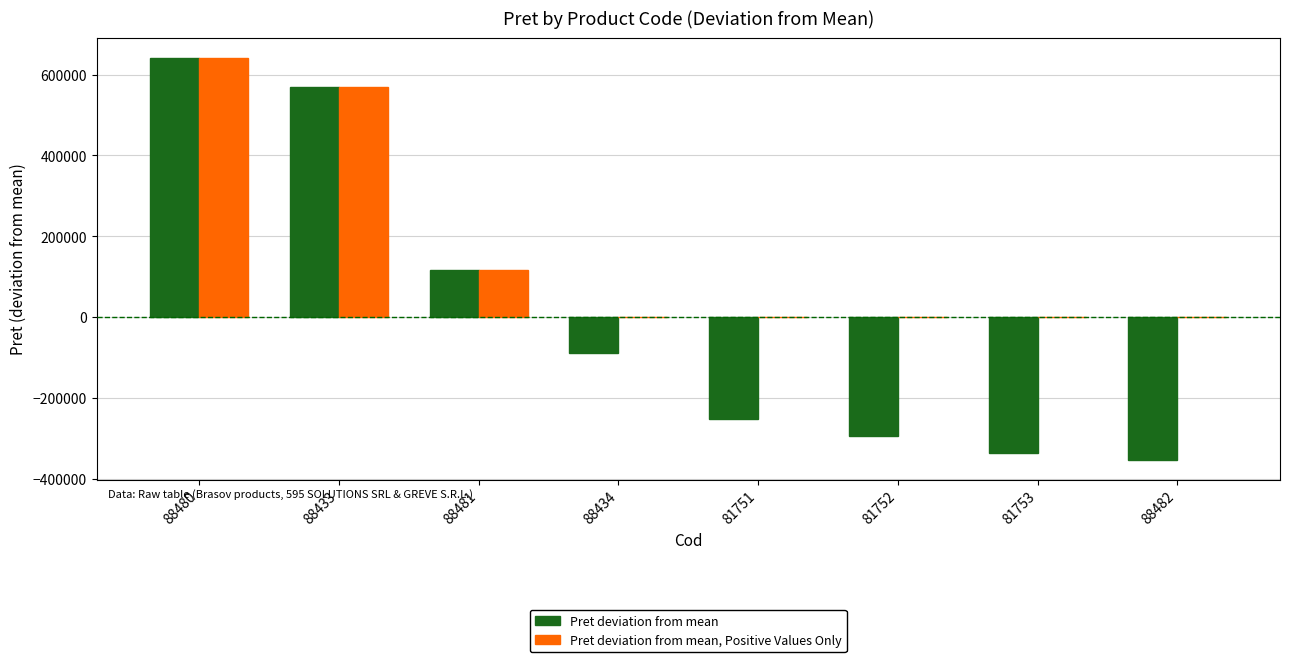

Between 88481 and 81751, which series saw the biggest shift?

Pret deviation from mean